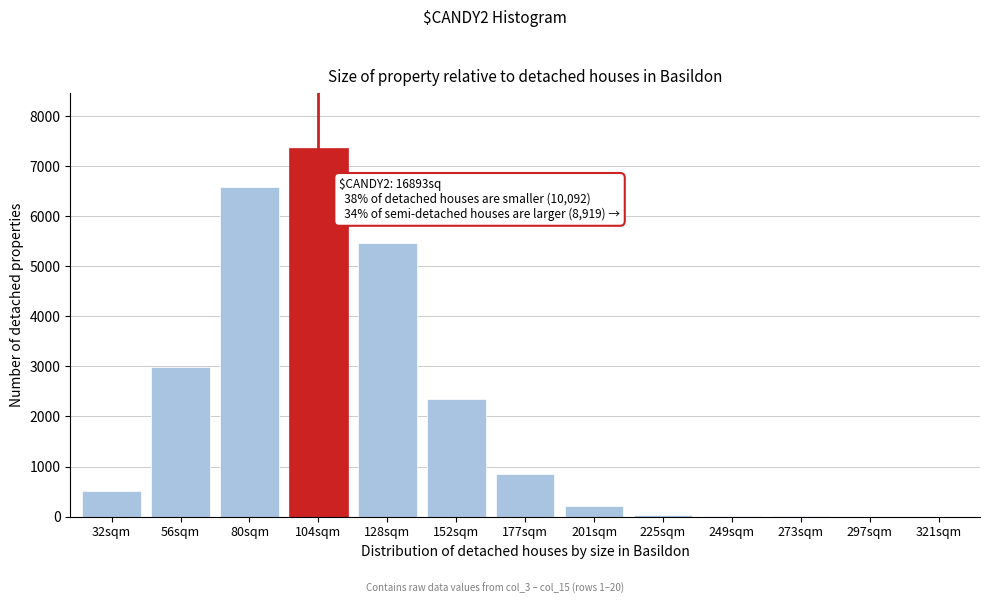

Between 152sqm and 128sqm, which is larger?

128sqm